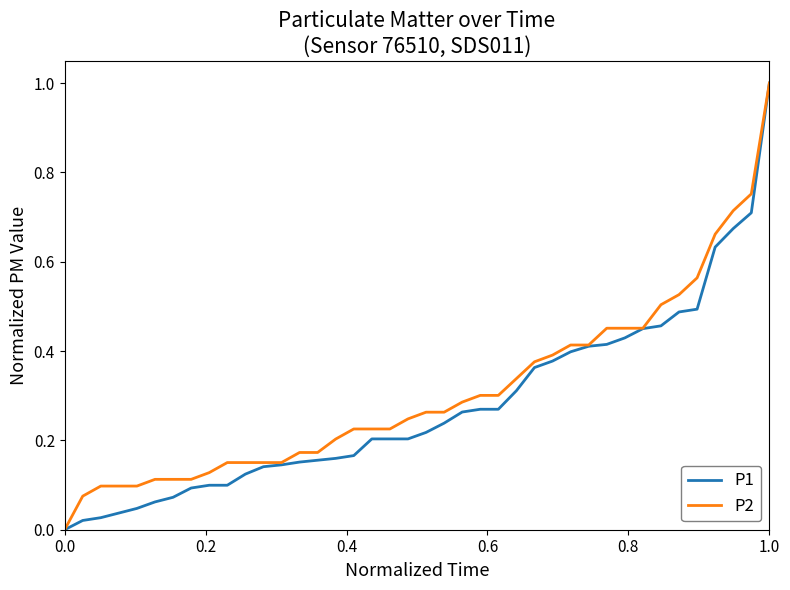

What is the highest value of the P1 series?

1.0